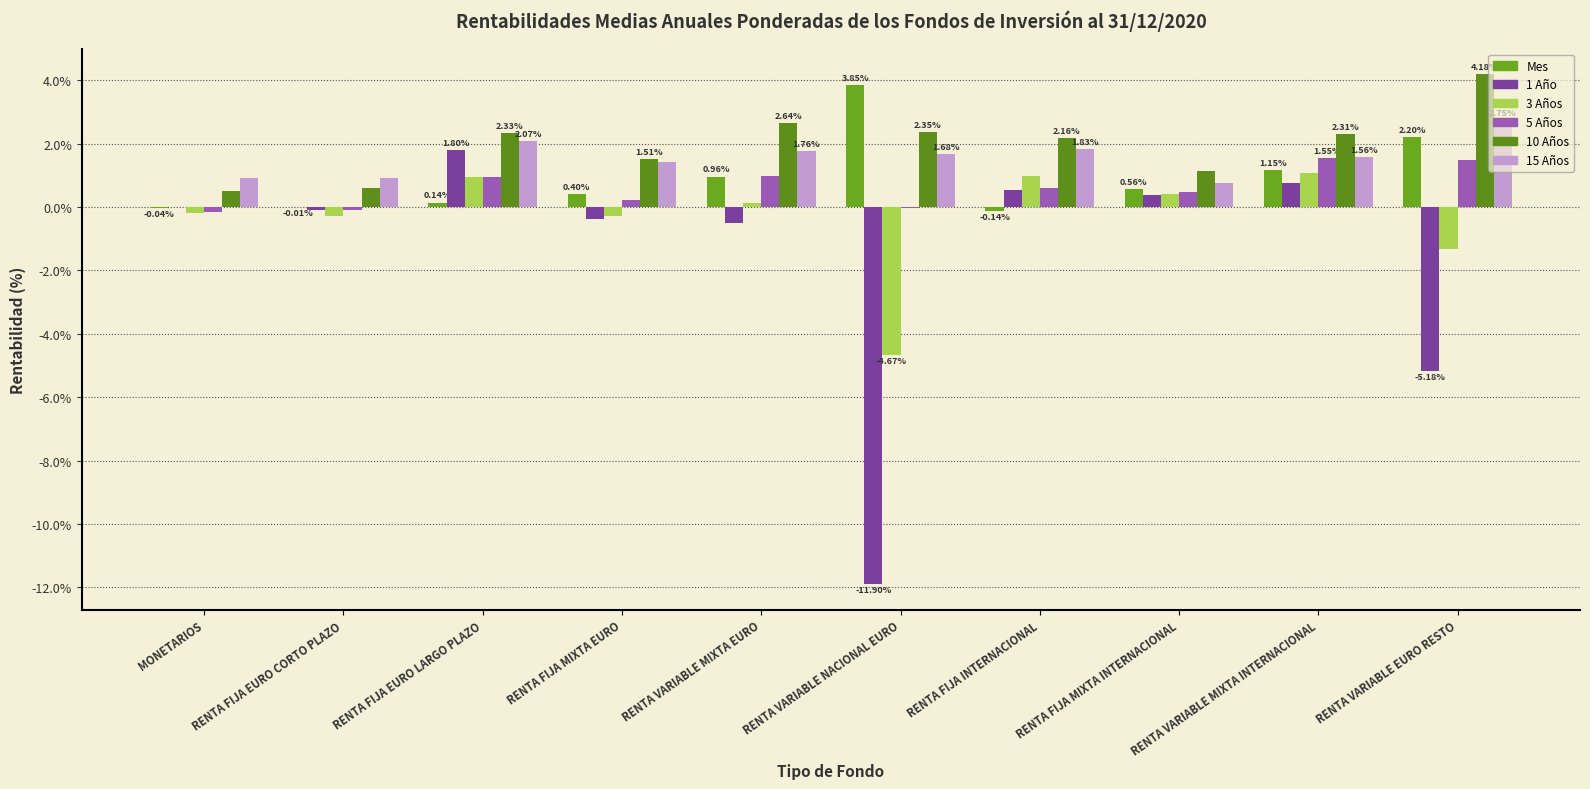

What is the total value across all series at RENTA FIJA MIXTA EURO?

2.9